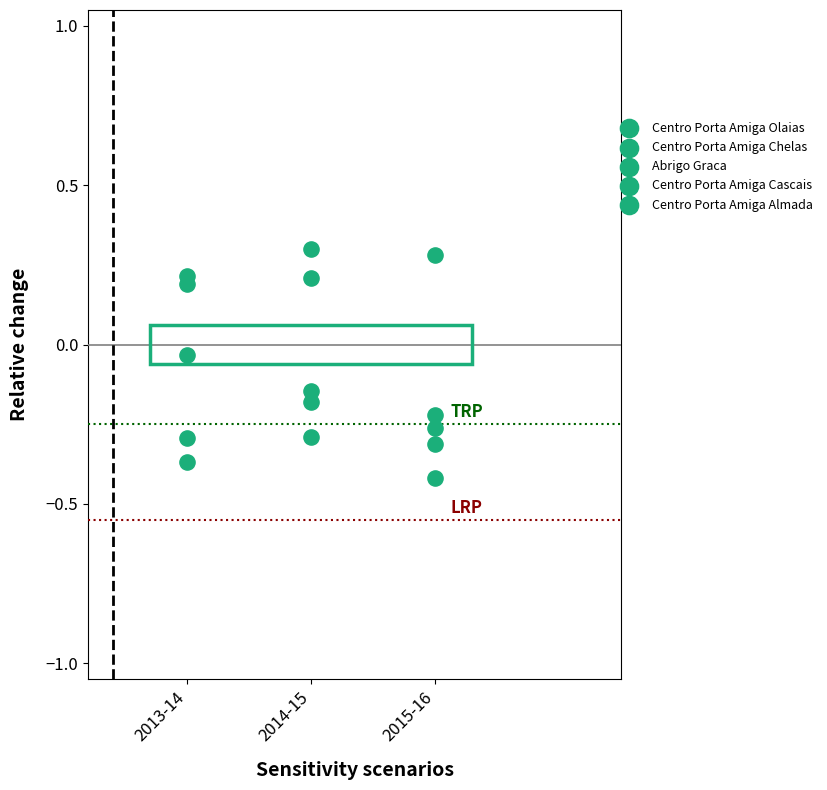

How many points are shown in the scatter plot?

15